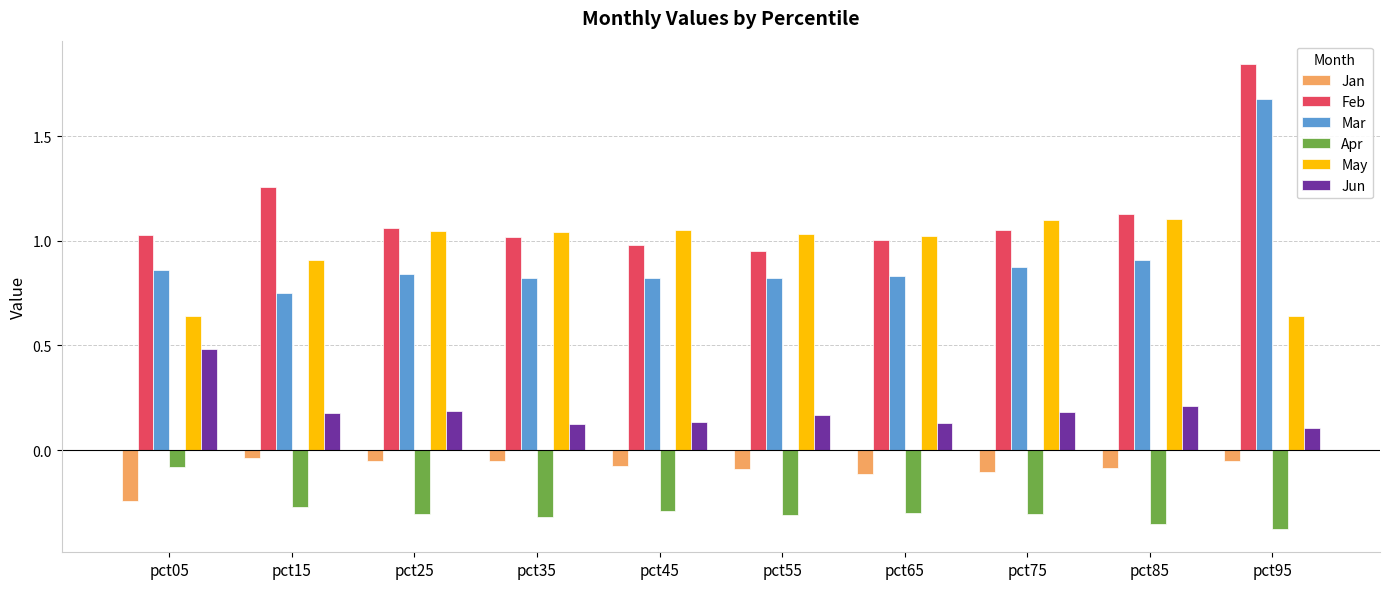

At which category is the sum across all series the highest?

pct95